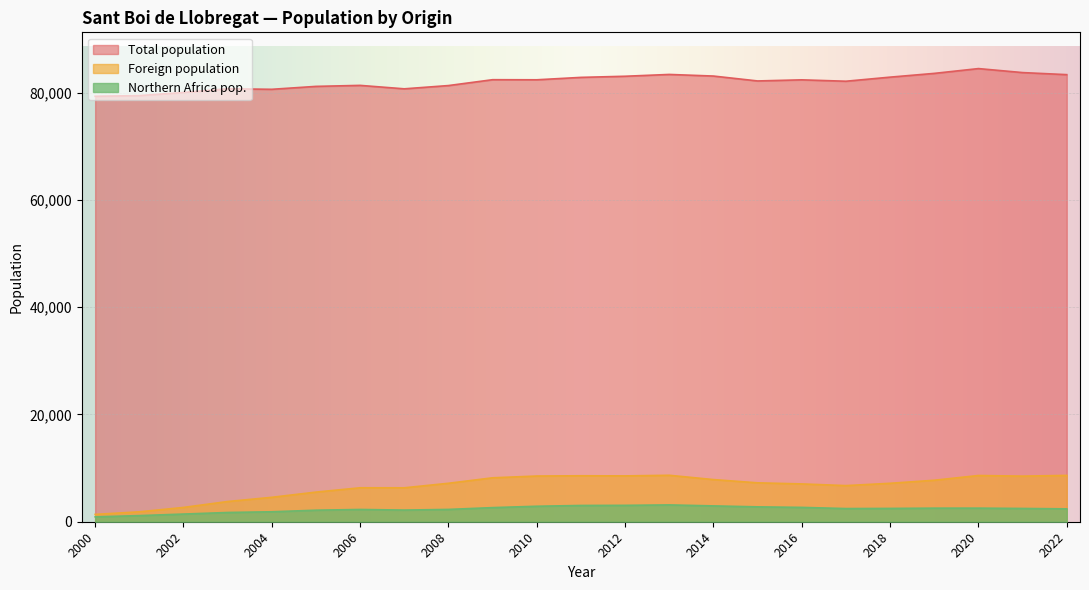

What is the difference between the second highest and second lowest values in the Foreign population series?

6792